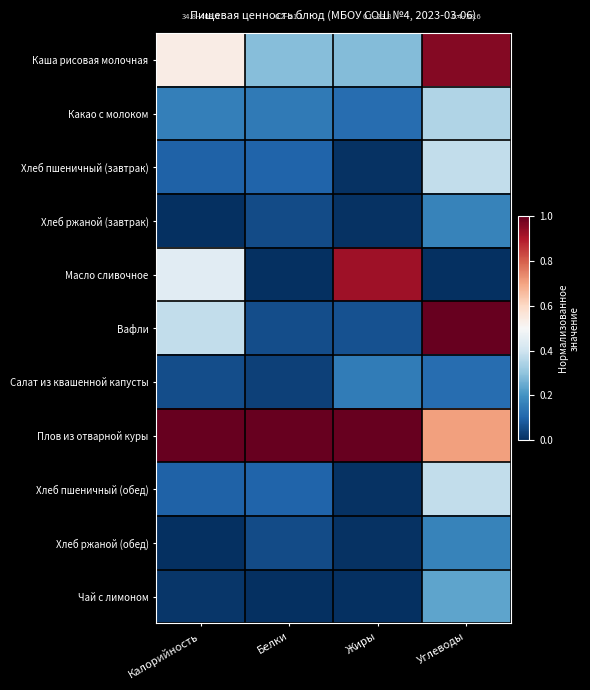

Which series has the largest total across all categories?

Плов из отварной куры